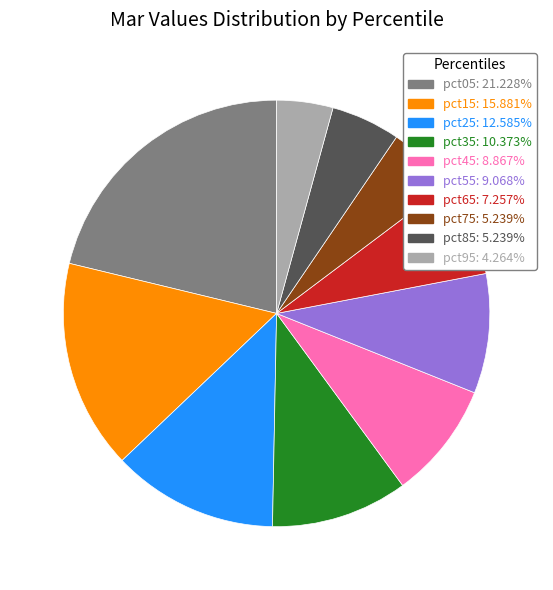

Between pct75 and pct95, which is larger?

pct75